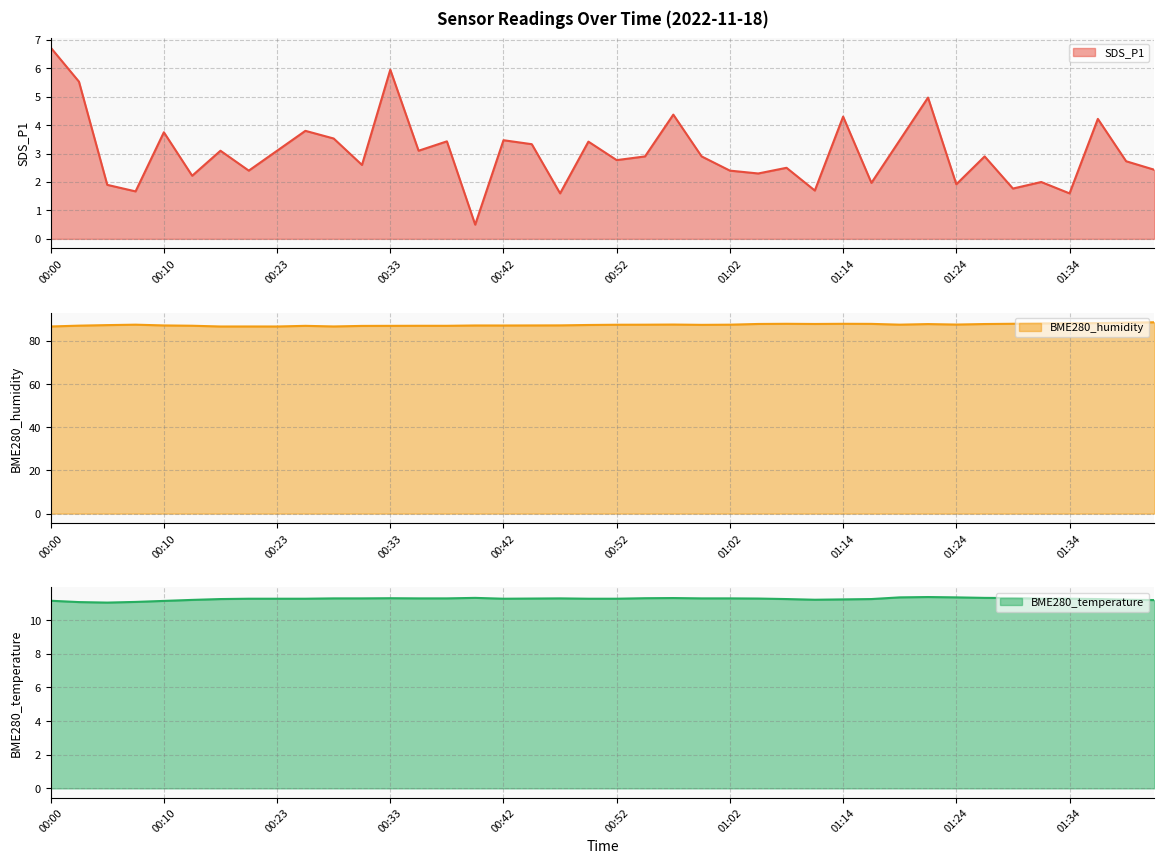

Which series has the widest spread of values?

SDS_P1